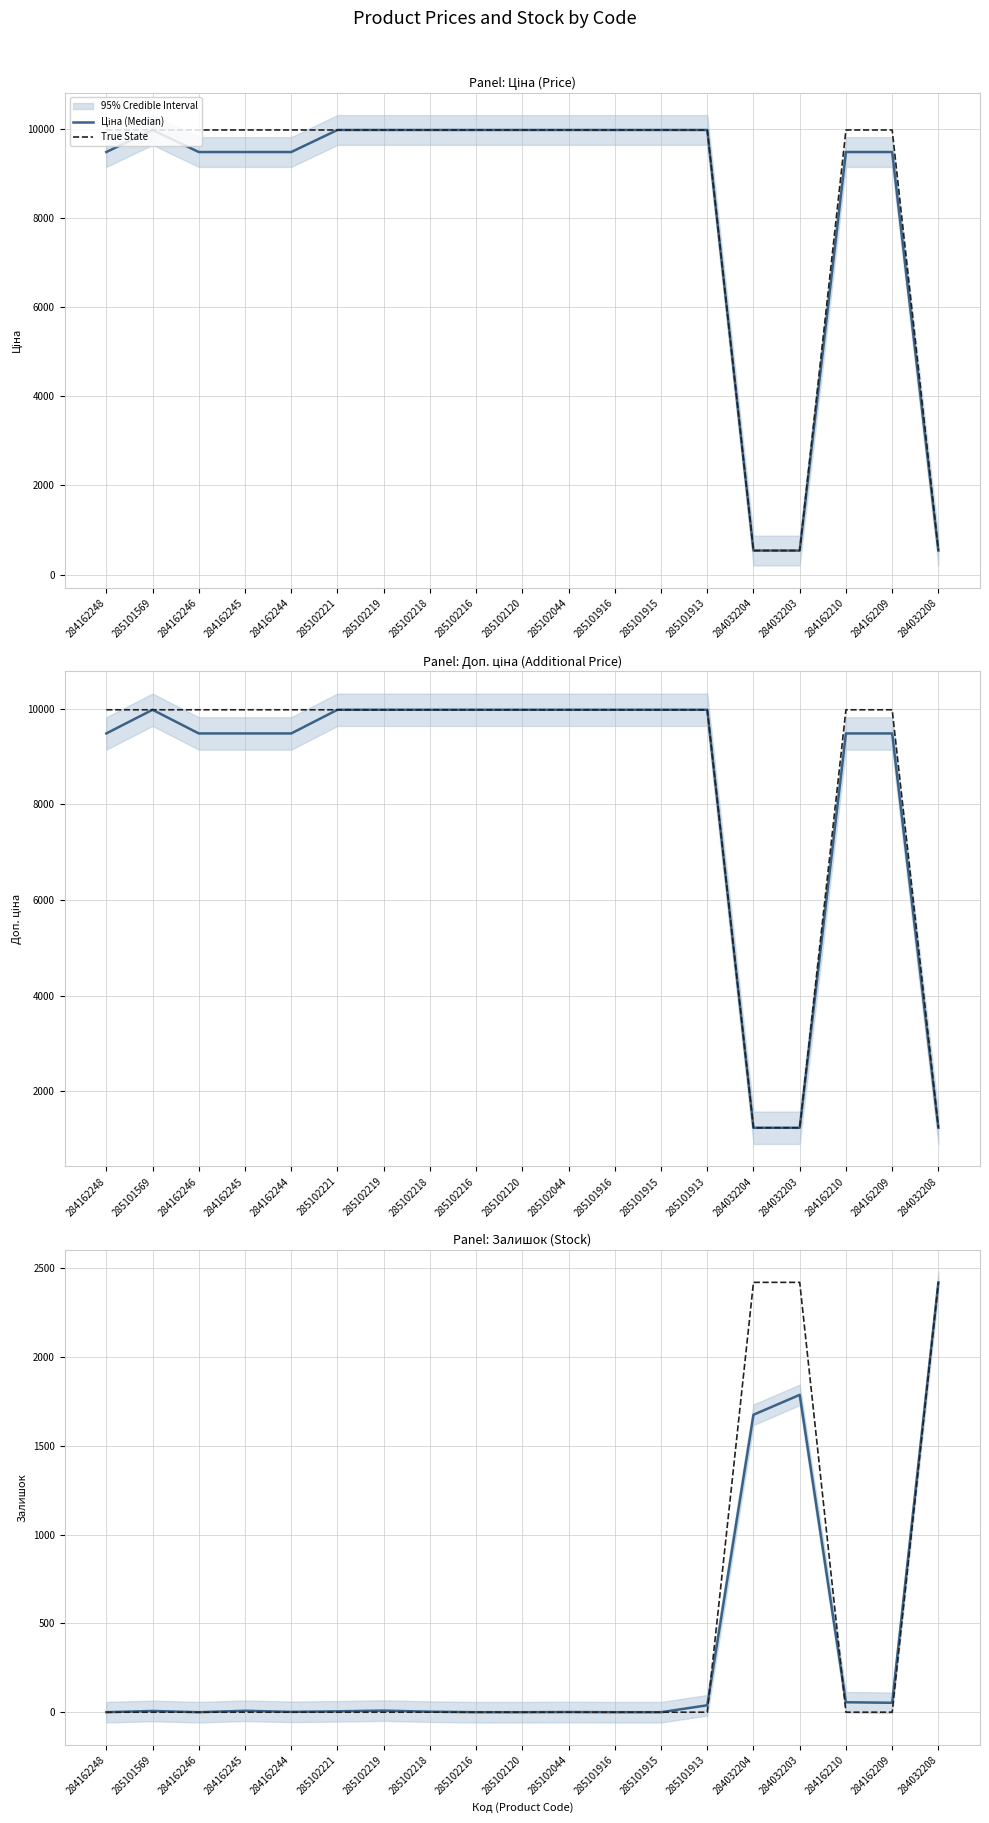

What is the total value across all series at 284162244?

18962.1